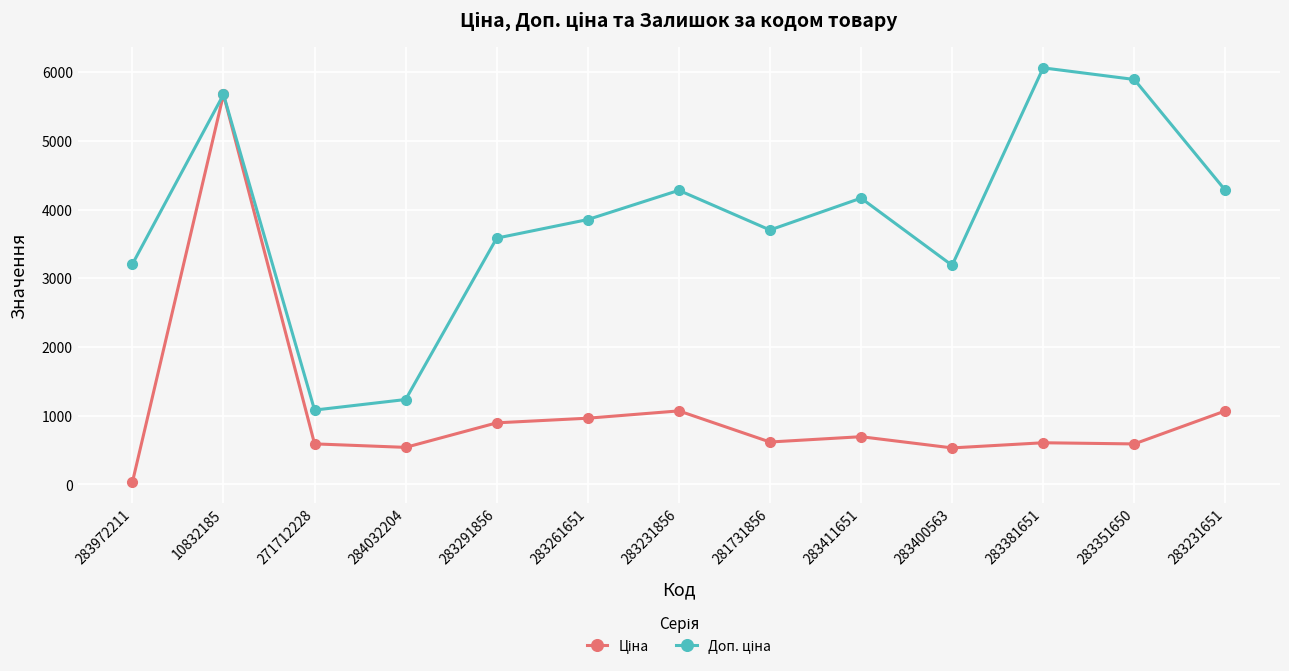

What is the total value across all series at 283411651?

4859.8